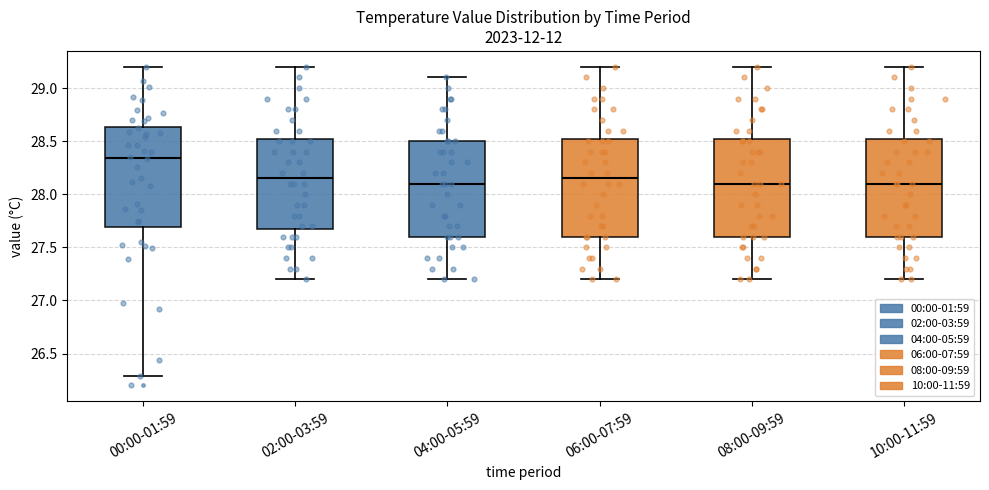

Reading left to right, transcribe this box plot: for each box, give where its median line is, the range the box spans, and where its two whiskers end, as read against the y-axis. The values are not printed on the chart, so give them approximately, as read against the axis.

00:00-01:59: median 28.35, box 27.70 to 28.65, whiskers 26.30 to 29.20
02:00-03:59: median 28.15, box 27.70 to 28.55, whiskers 27.20 to 29.20
04:00-05:59: median 28.10, box 27.60 to 28.50, whiskers 27.20 to 29.10
06:00-07:59: median 28.15, box 27.60 to 28.55, whiskers 27.20 to 29.20
08:00-09:59: median 28.10, box 27.60 to 28.55, whiskers 27.20 to 29.20
10:00-11:59: median 28.10, box 27.60 to 28.55, whiskers 27.20 to 29.20